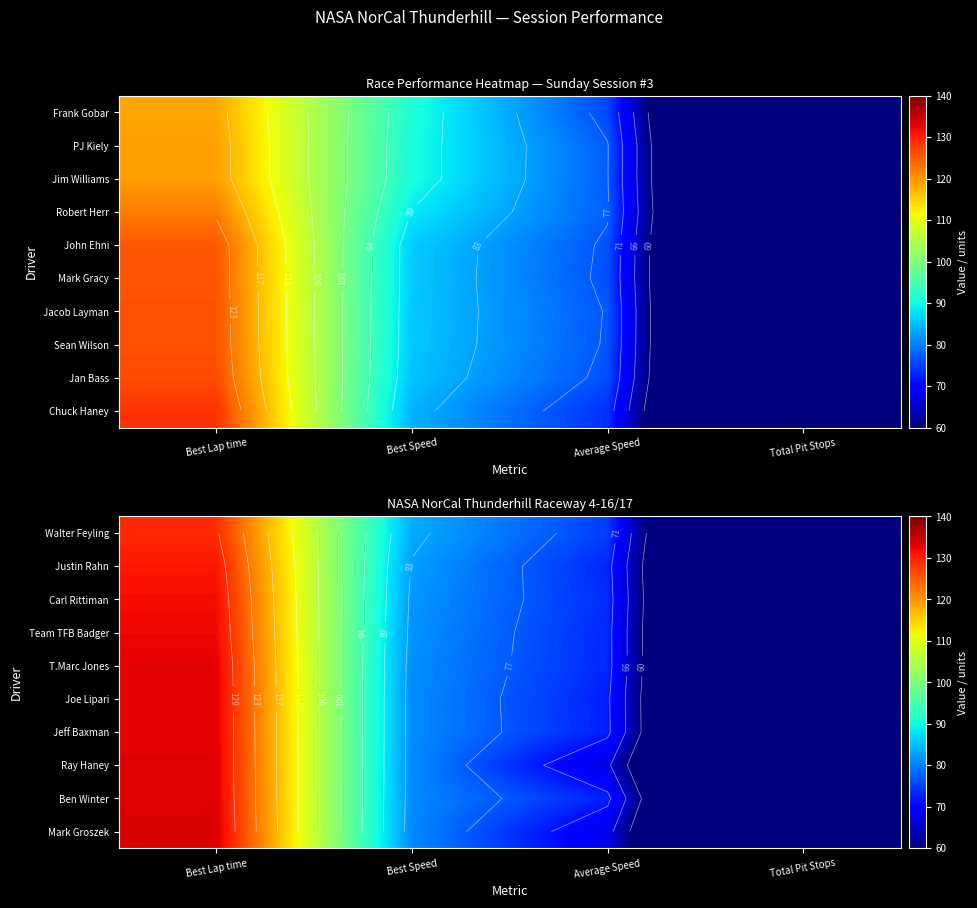

What is the total value across all series at Best Speed?

816.6